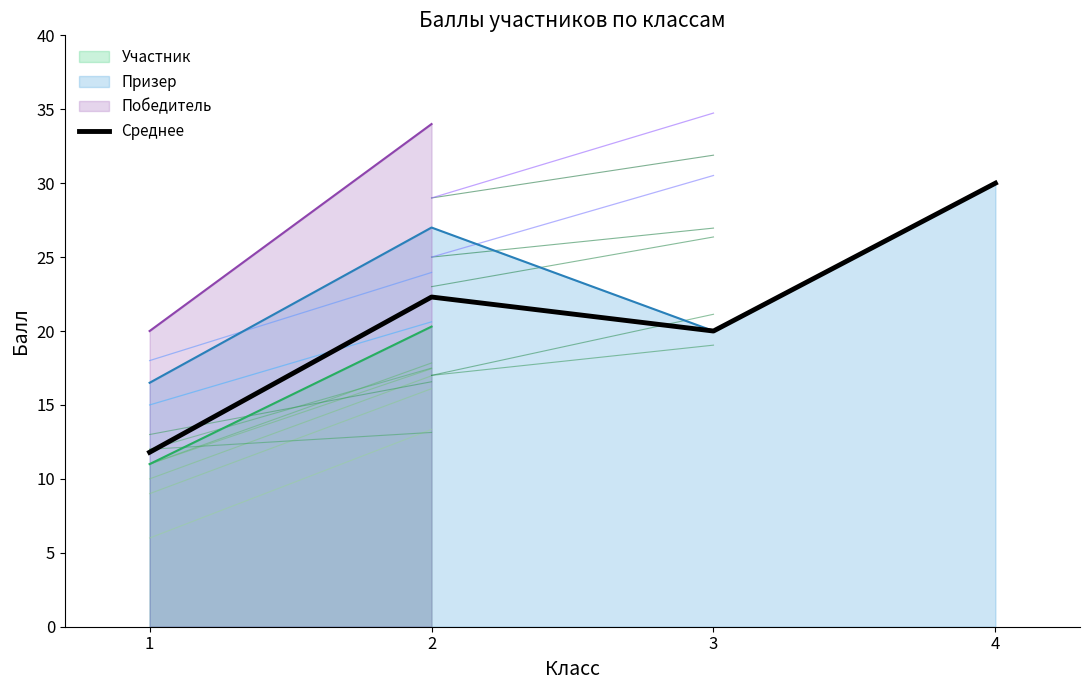

What is the sum of the values at 1 and 2?

34.1